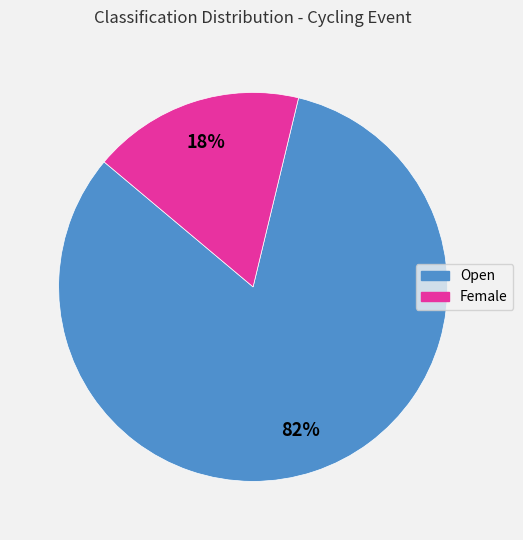

The Female slice represents 18% of the pie. True or false?

True